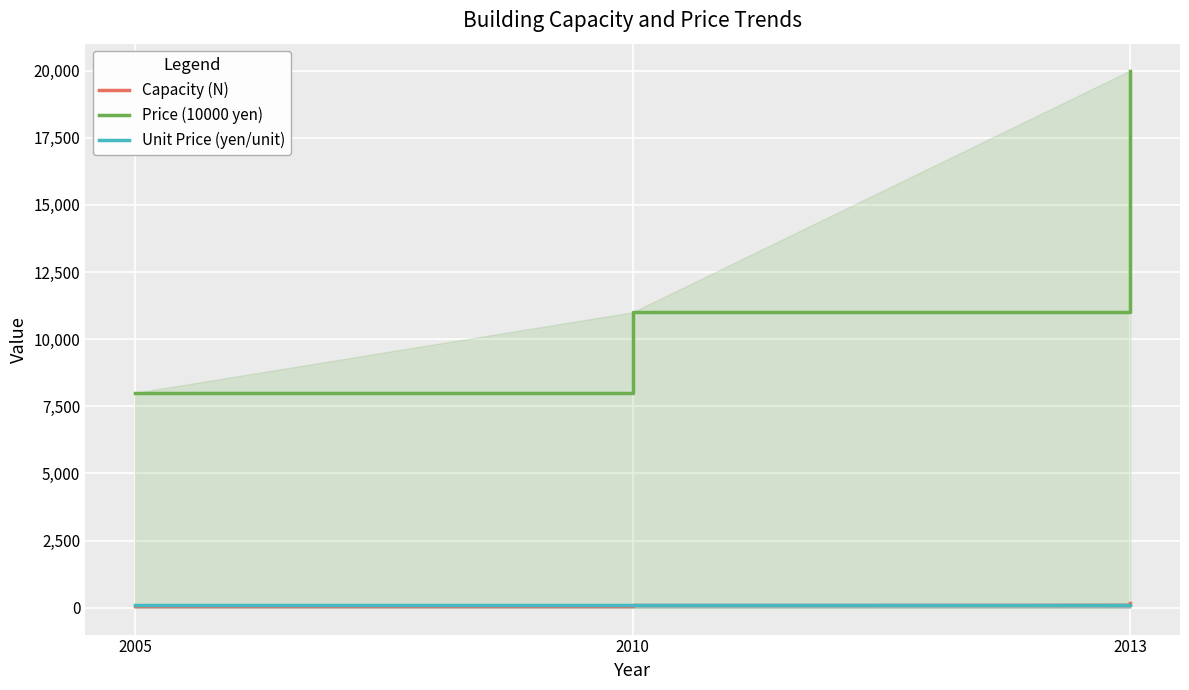

How many lines are shown in the chart?

3